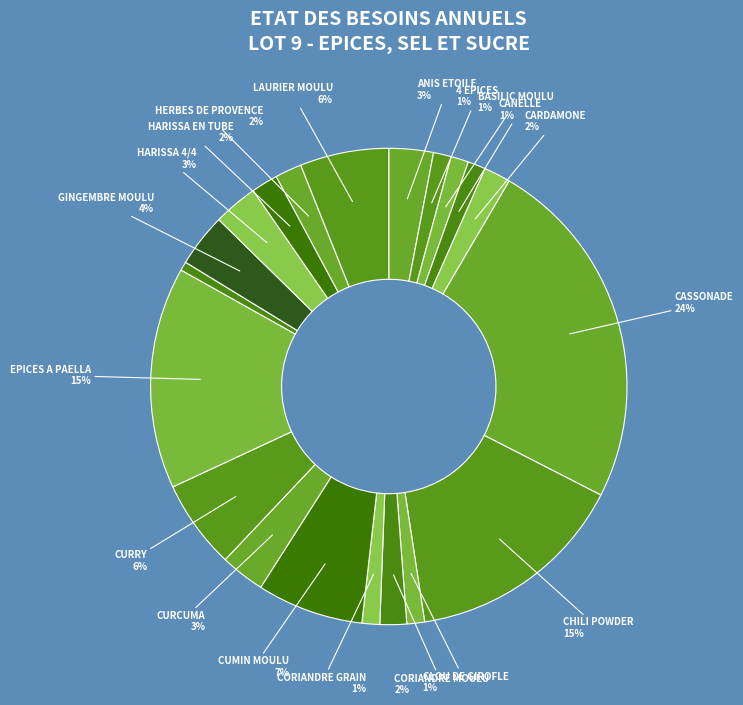

How many segments does this pie chart have?

20